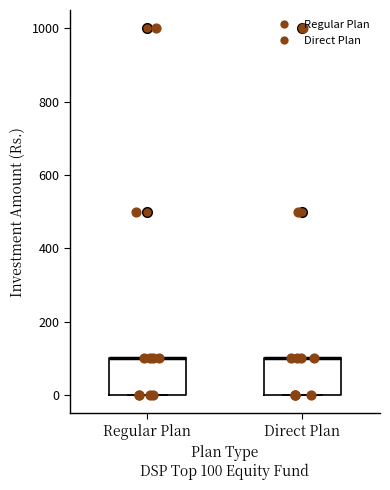

Reading left to right, transcribe this box plot: for each box, give where its median line is, the range the box spans, and where its two whiskers end, as read against the y-axis. The values are not printed on the chart, so give them approximately, as read against the axis.

Regular Plan: median 100 (drawn on the box's upper edge), box 0 to 100, whiskers 0 to 100
Direct Plan: median 100 (drawn on the box's upper edge), box 0 to 100, whiskers 0 to 100